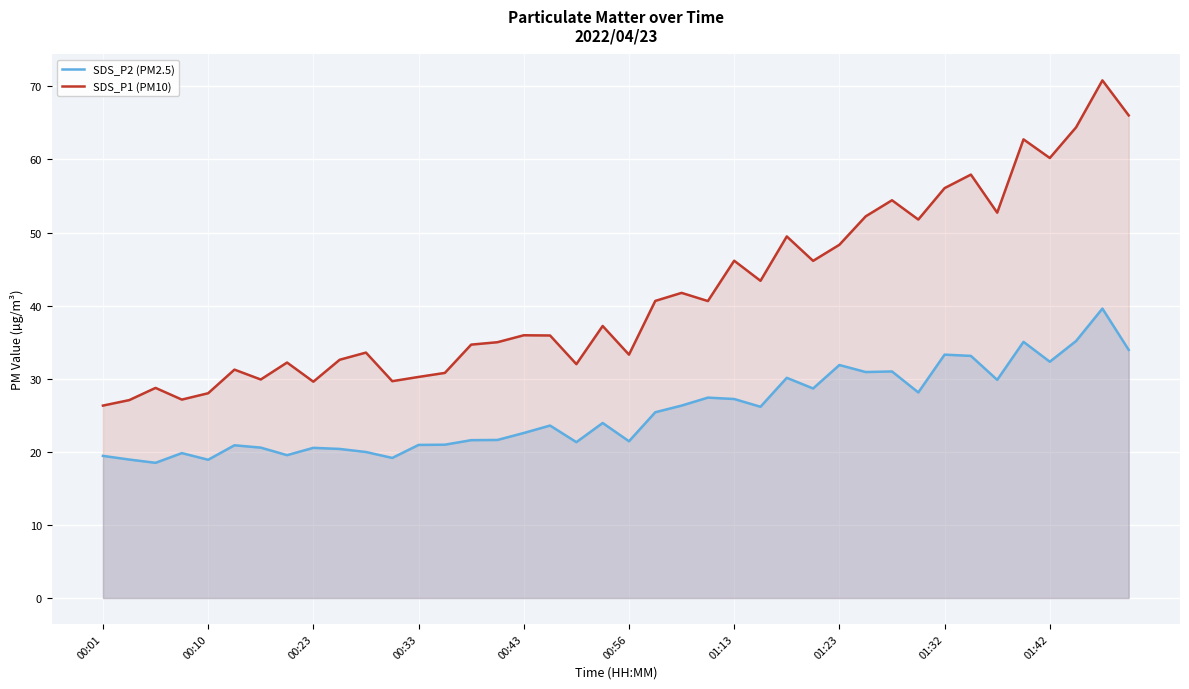

In SDS_P1 (PM10), how many points are lower than both neighbors (excluding endpoints)?

12